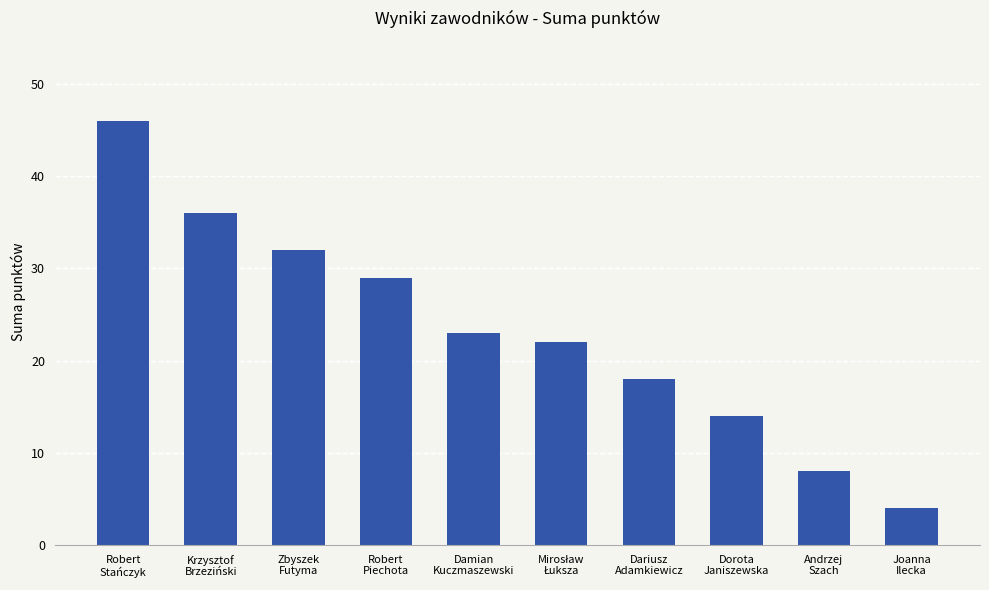

What is the change in value from Krzysztof
Brzeziński to Robert
Piechota?

-7